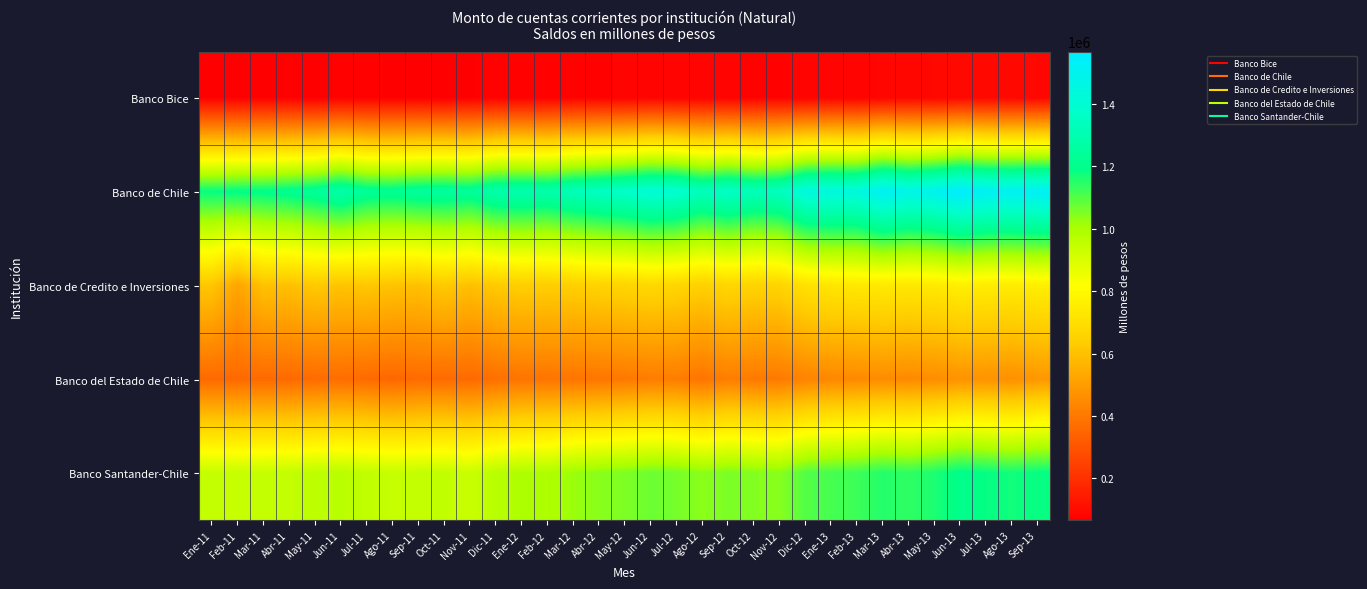

What is the smallest value displayed?

66039.6